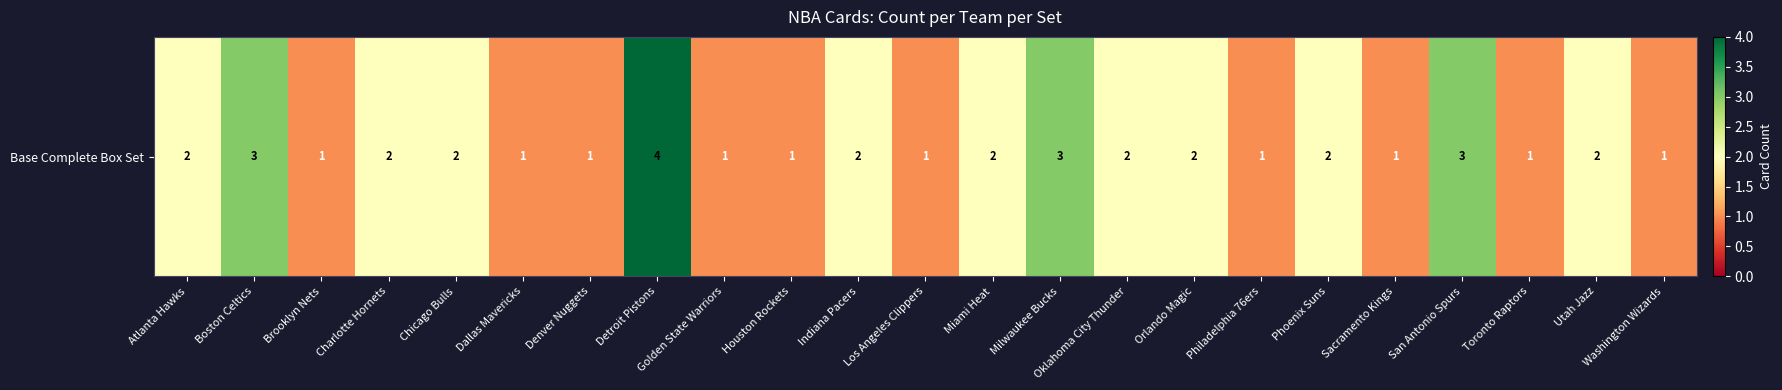

Which label corresponds to the largest value in the chart?

Detroit Pistons